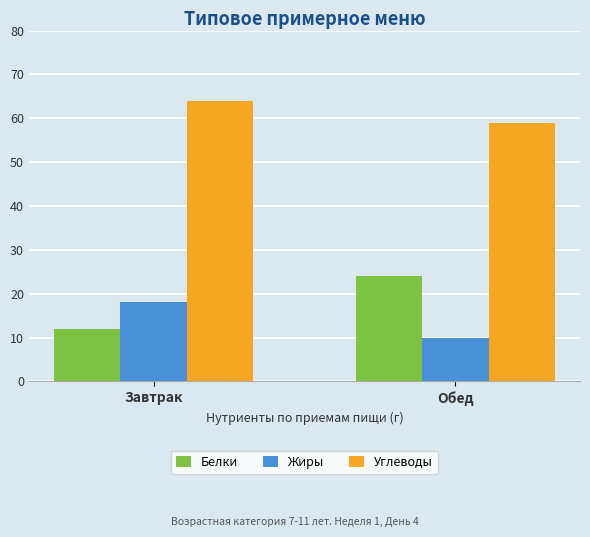

True or false: Углеводы has a value of 59 at Обед.

True